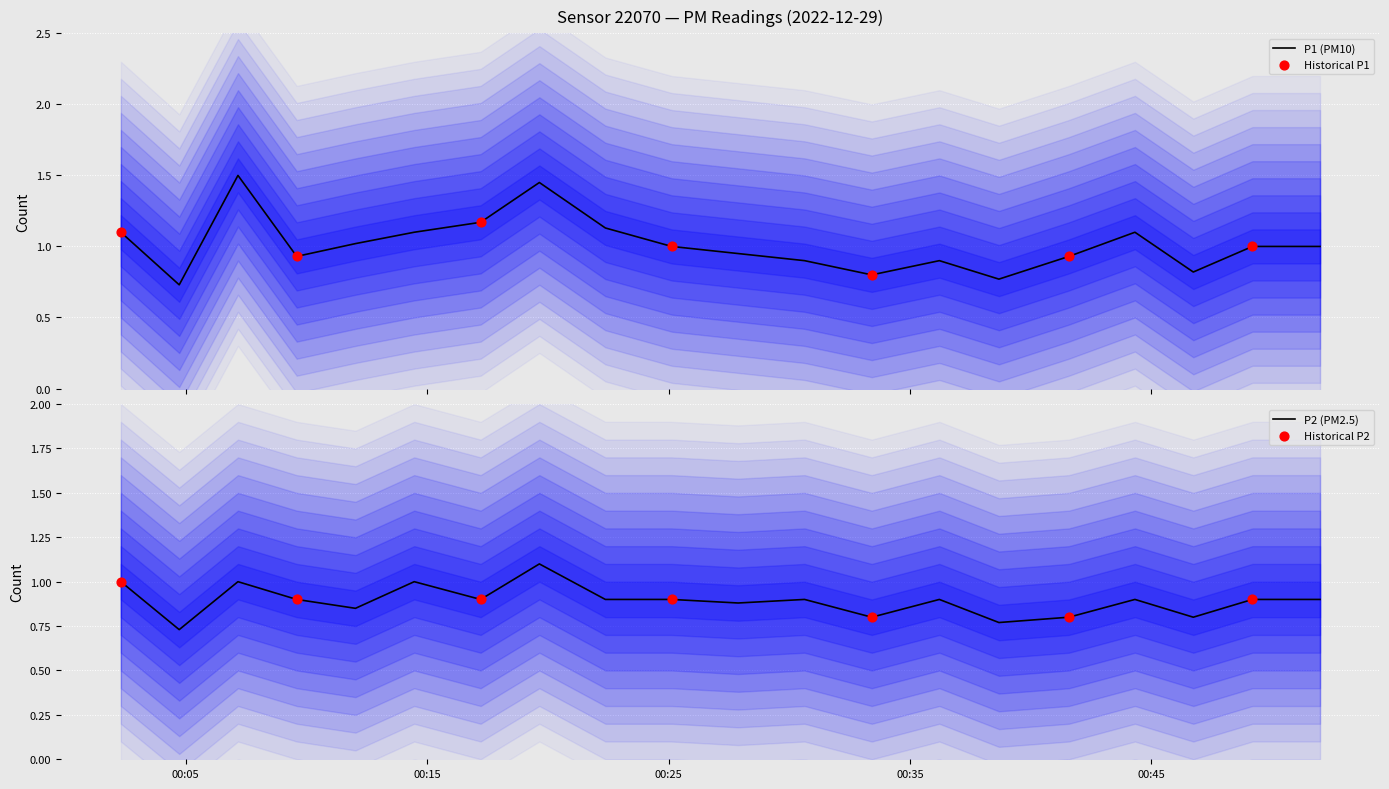

What is the total value across all series at 2022-12-29T00:41:35?

1.7